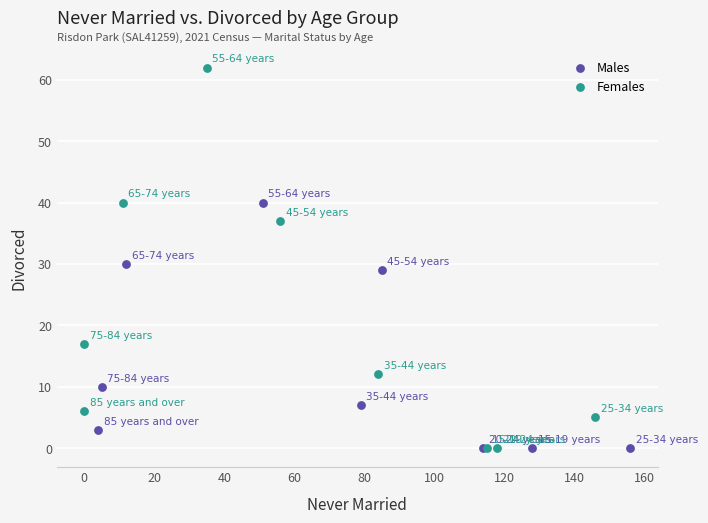

What are all the series names shown in the legend?

Males, Females